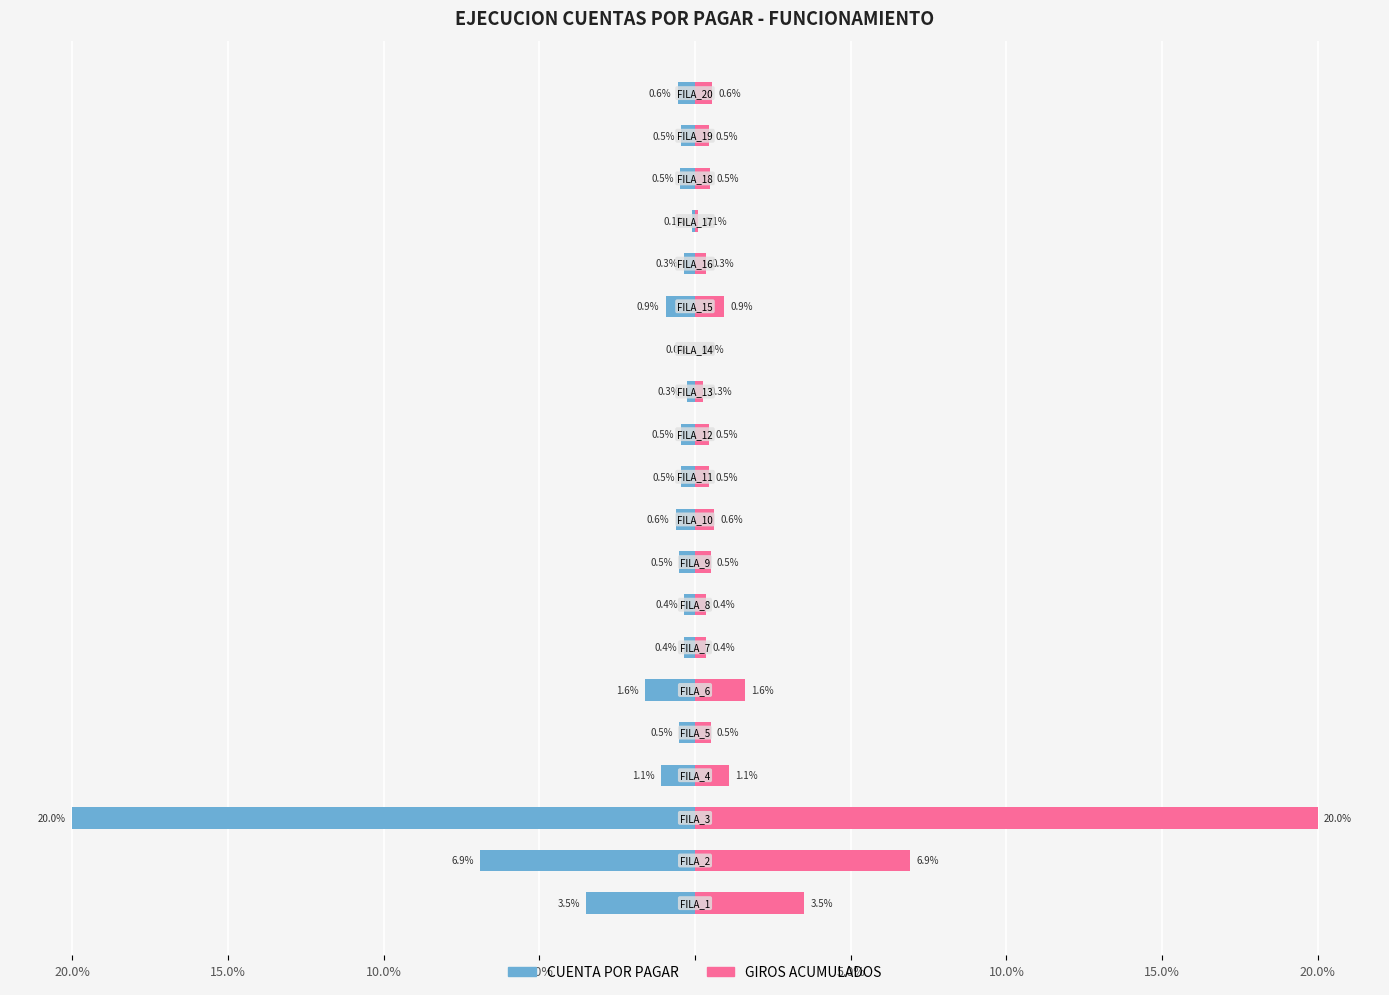

The GIROS ACUMULADOS series shows 0.5 at 18. True or false?

True